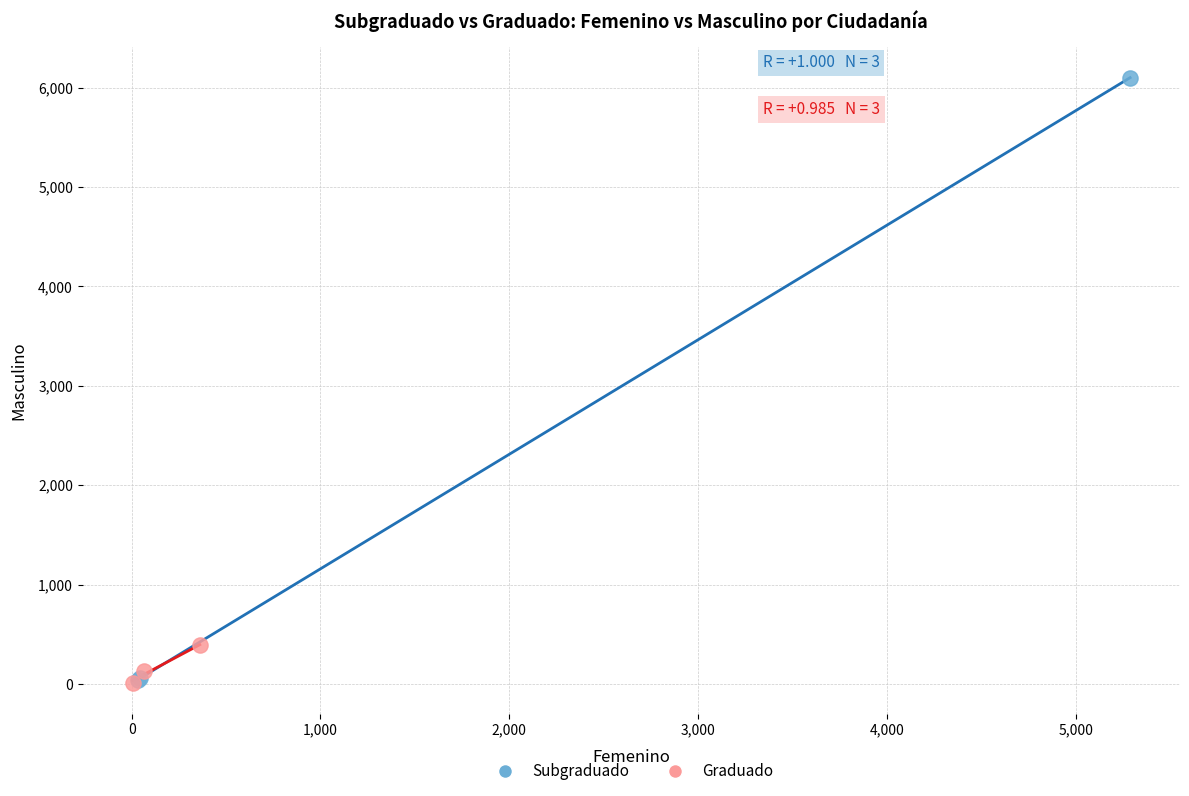

What are all the series names shown in the legend?

Subgraduado, Graduado